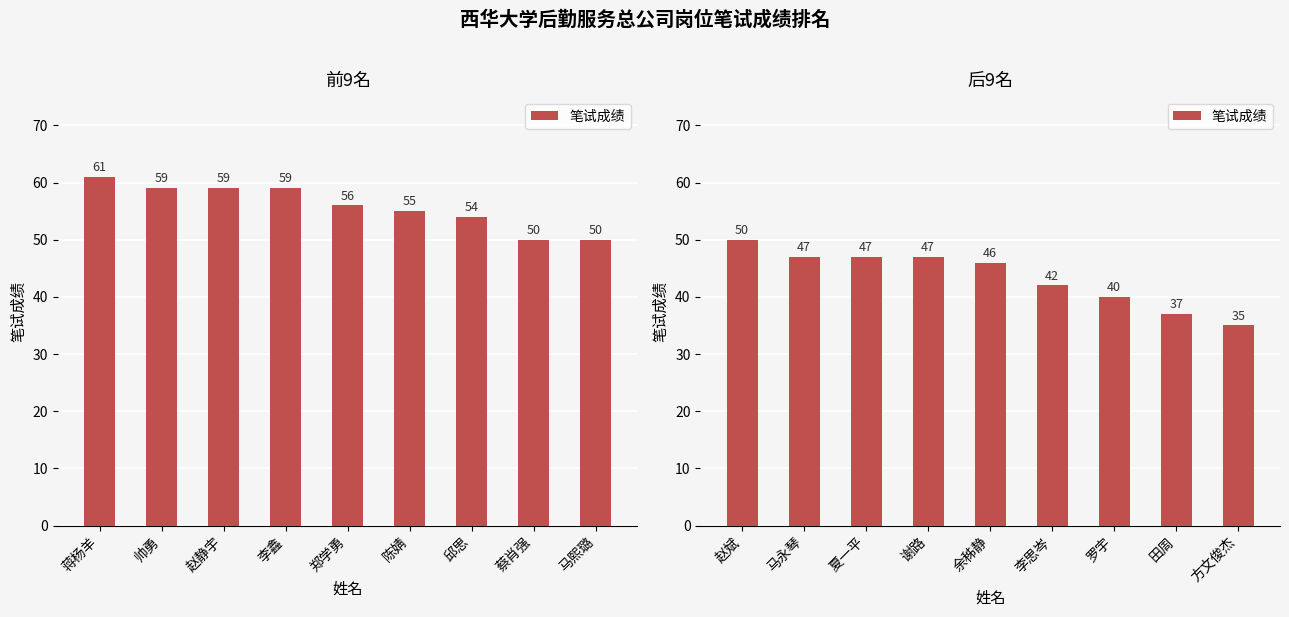

What position from the left is 方文俊杰?

9